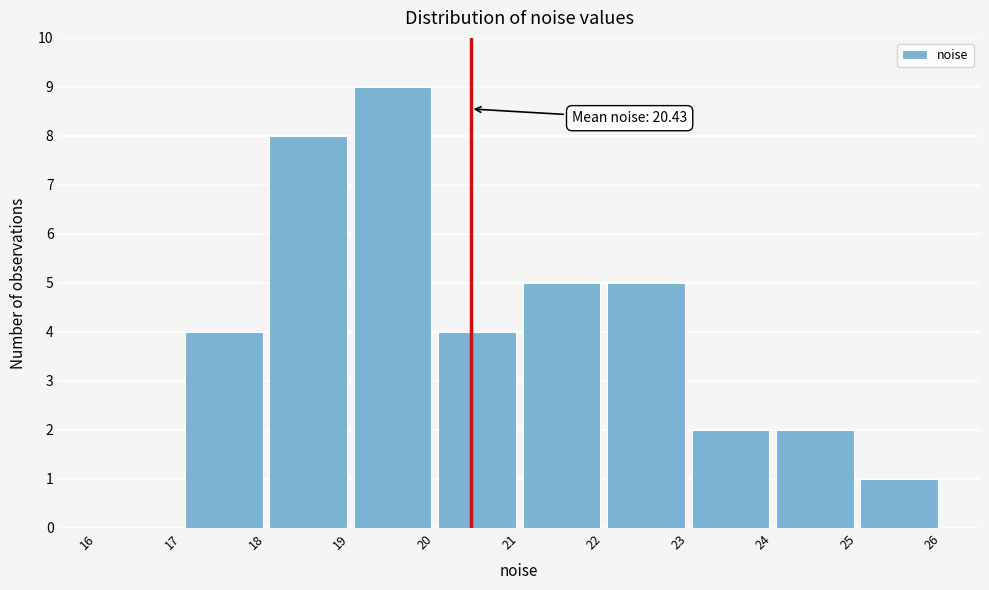

Which range on the x-axis has the tallest bar?

19 to 20